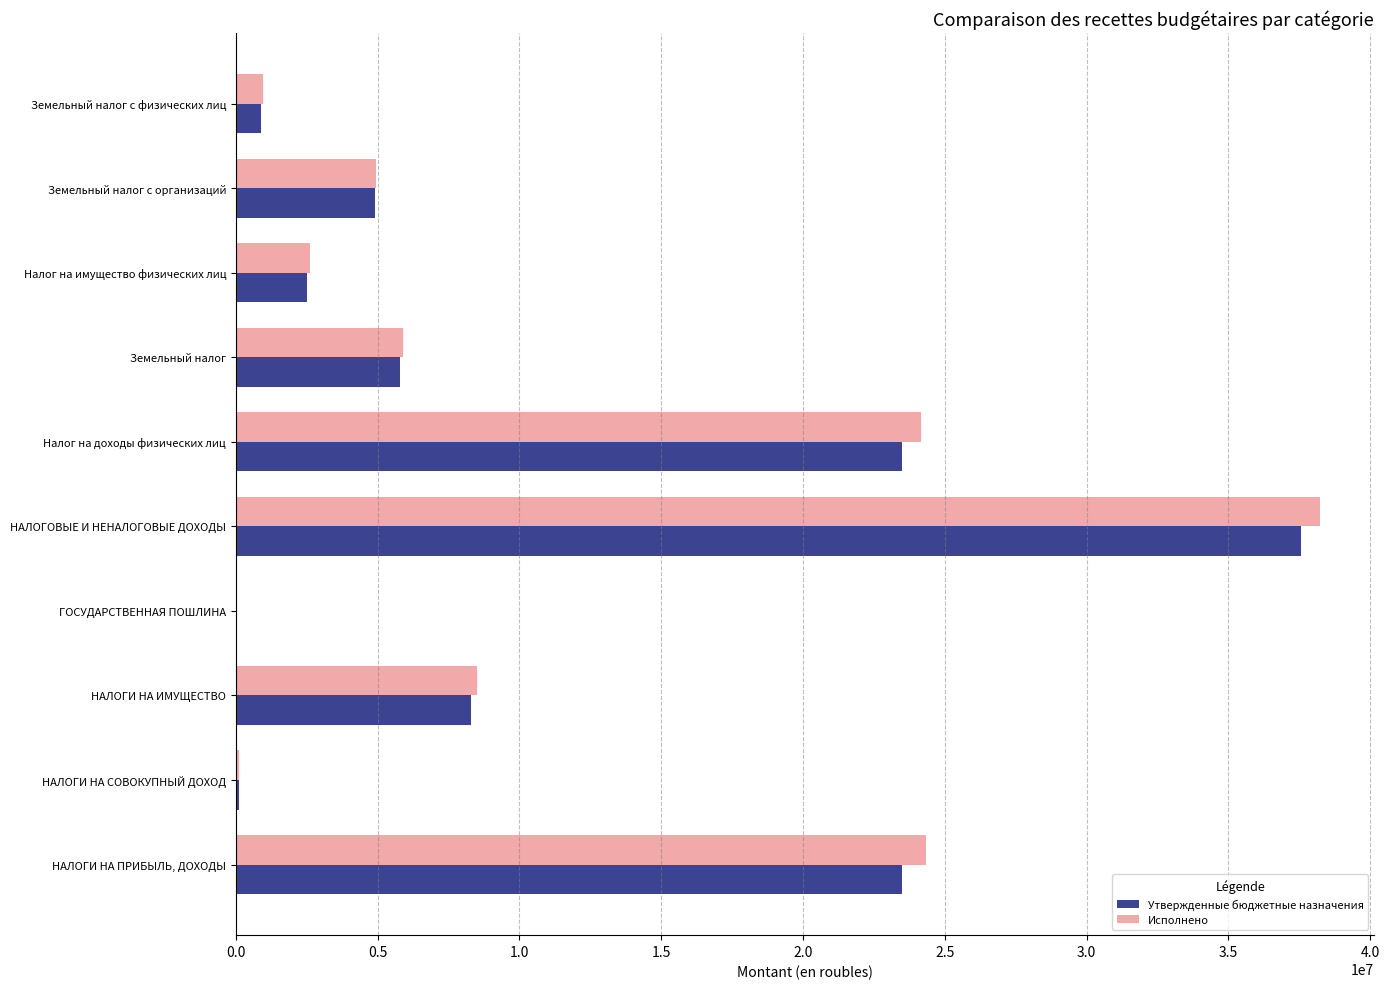

Which category has the highest value across all series?

НАЛОГОВЫЕ И НЕНАЛОГОВЫЕ ДОХОДЫ